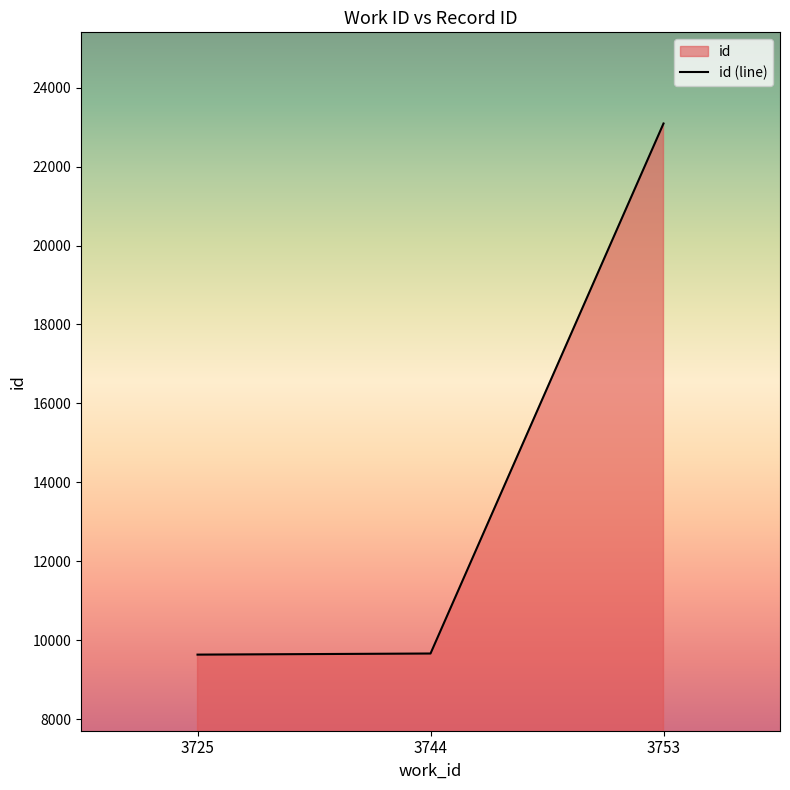

Which has a higher value, 3744 or 3725?

3744